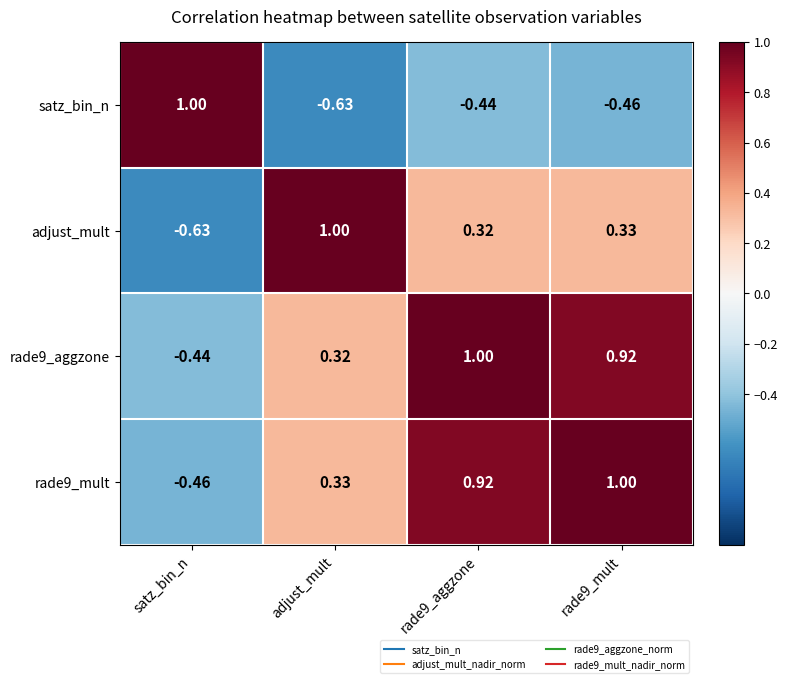

How many data points in rade9_aggzone are less than 0?

1